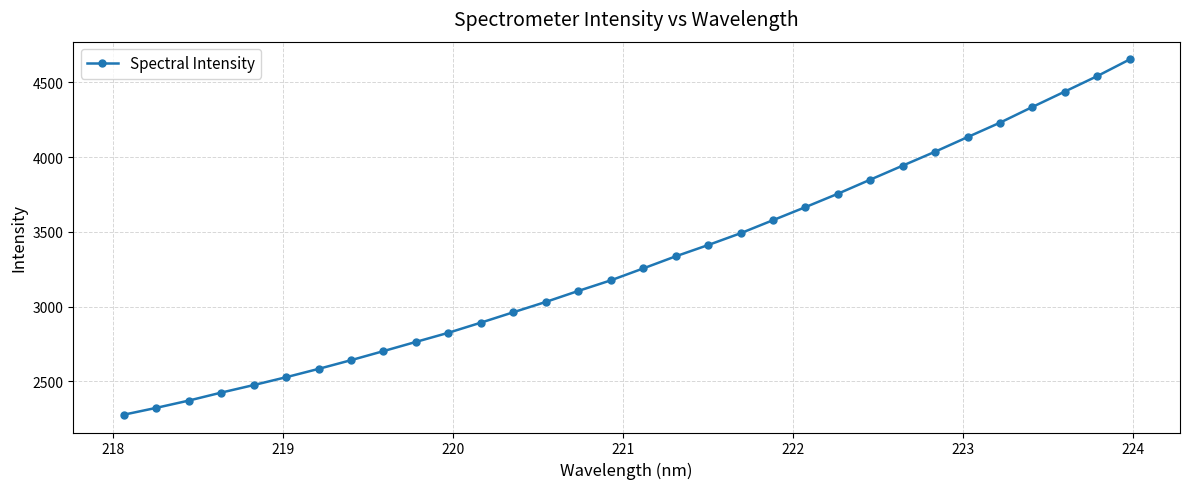

What is the smallest value displayed?

2276.9